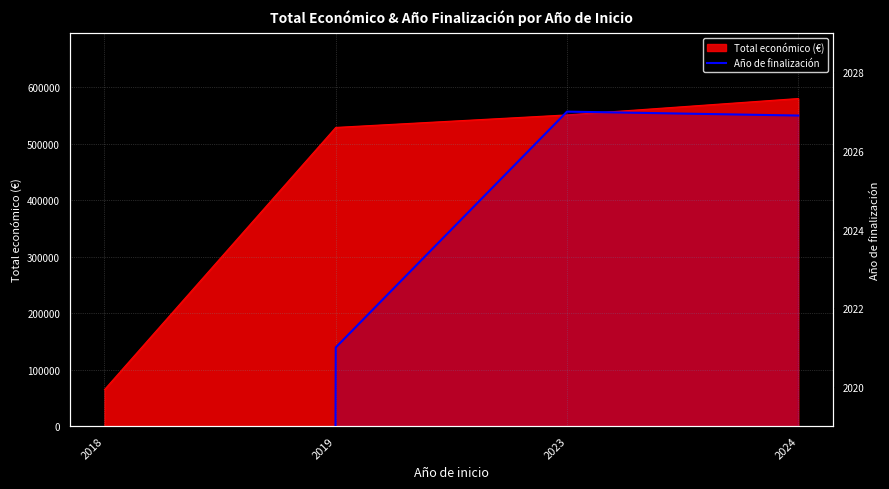

Rank the categories by value from lowest to highest.

2018, 2019, 2024, 2023